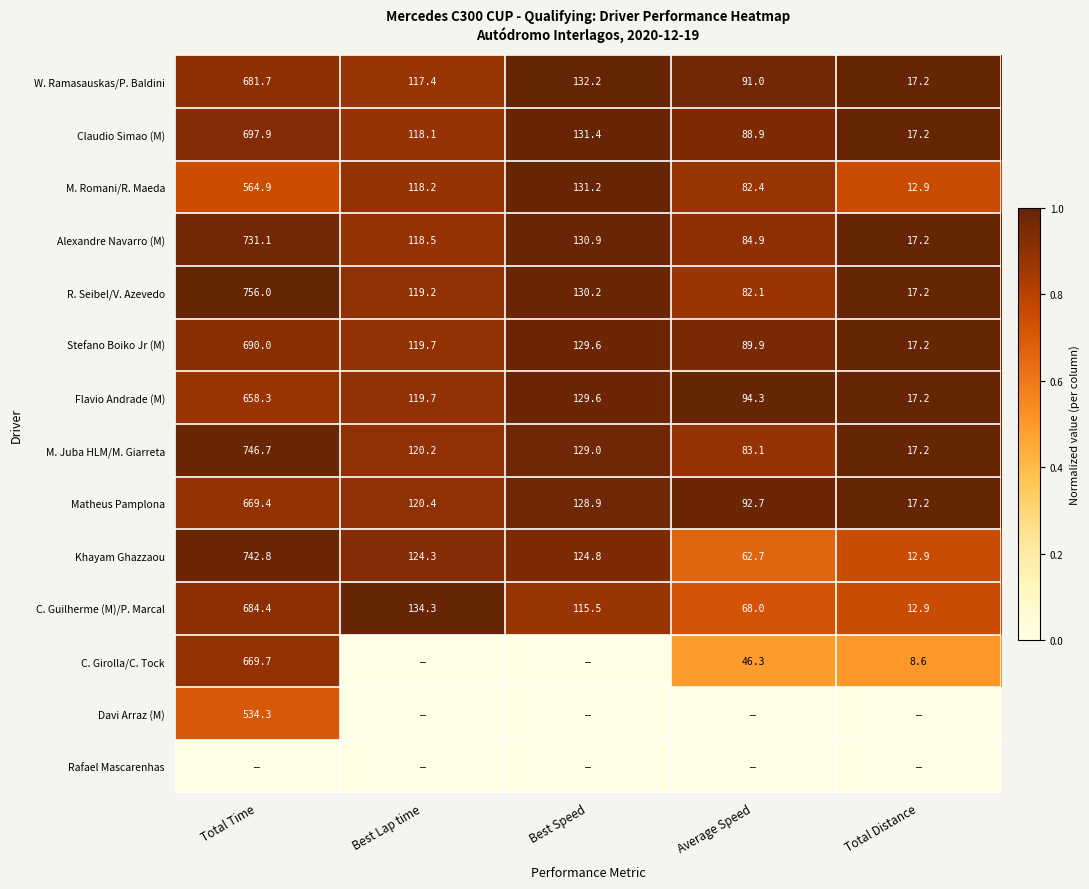

Is the value of Stefano Boiko Jr (M) at Best Speed greater than the value of Khayam Ghazzaou at Best Lap time?

Yes